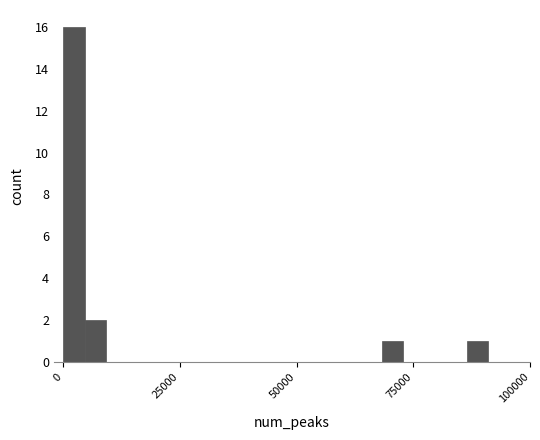

Around what value on the x-axis is the tallest bar? Give the approximate position of its centre, as read against the axis.

0